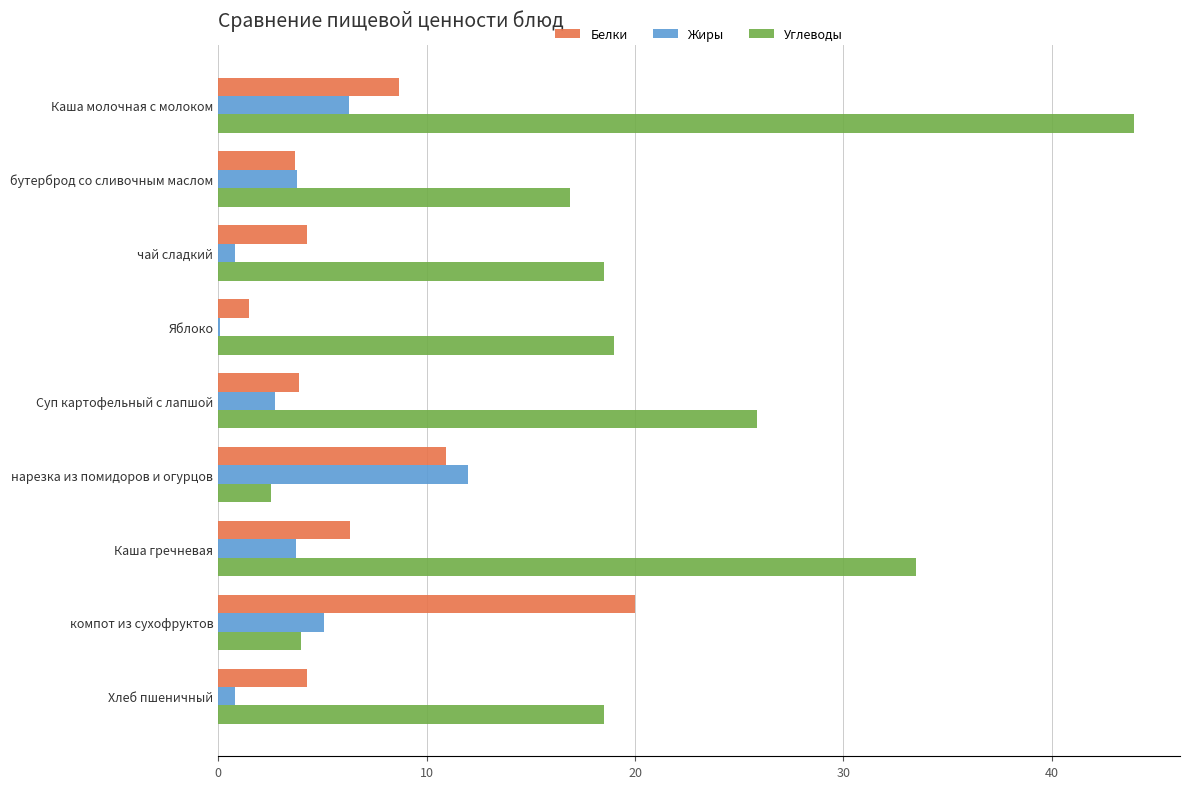

At which label does Жиры reach its peak?

нарезка из помидоров и огурцов